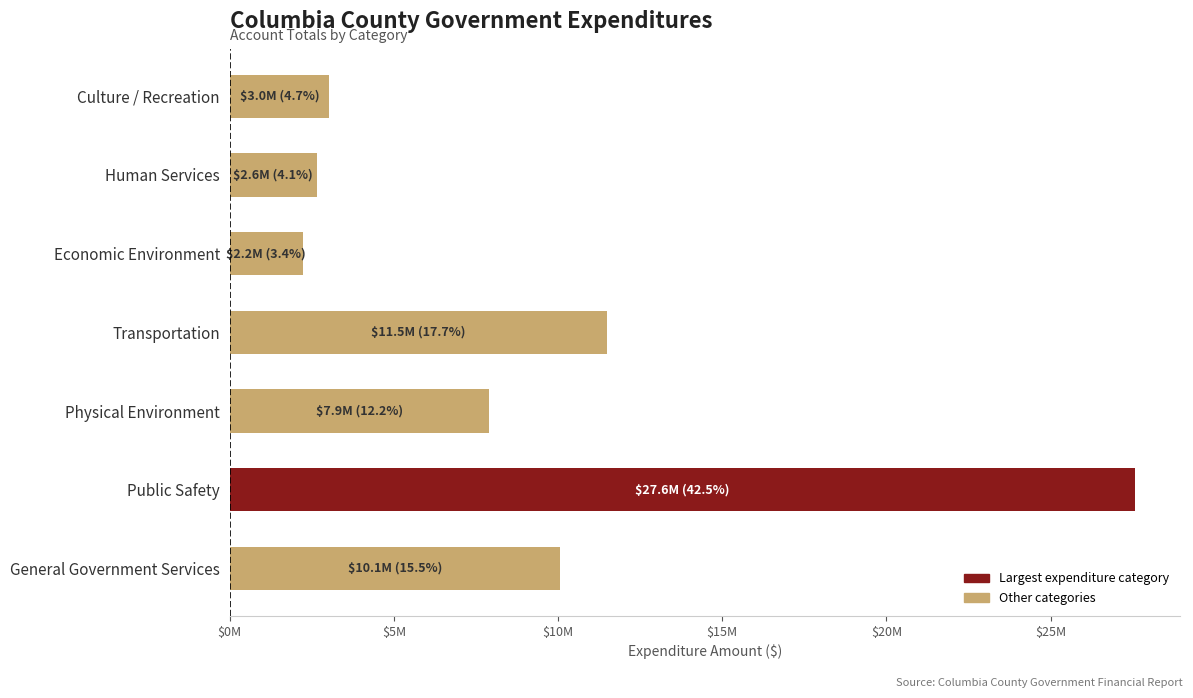

Does the chart contain any negative values?

No